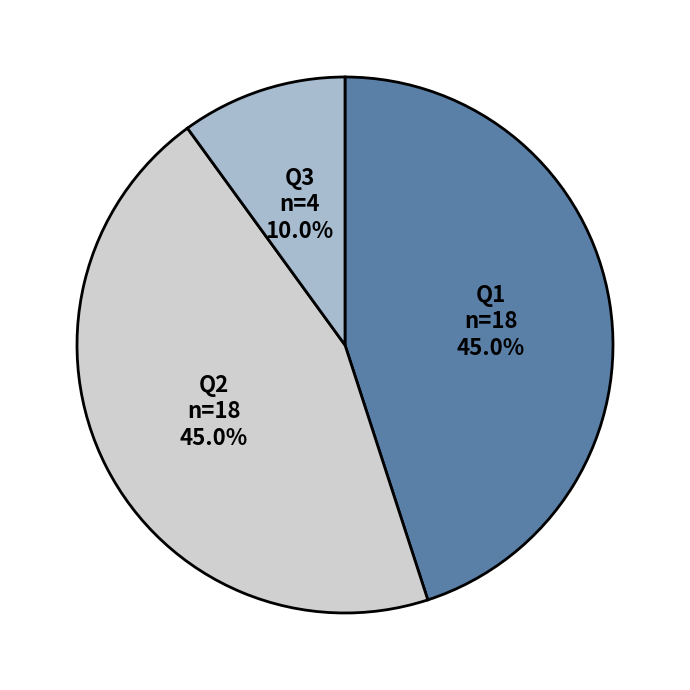

Which category has the smallest portion of the pie?

Q3